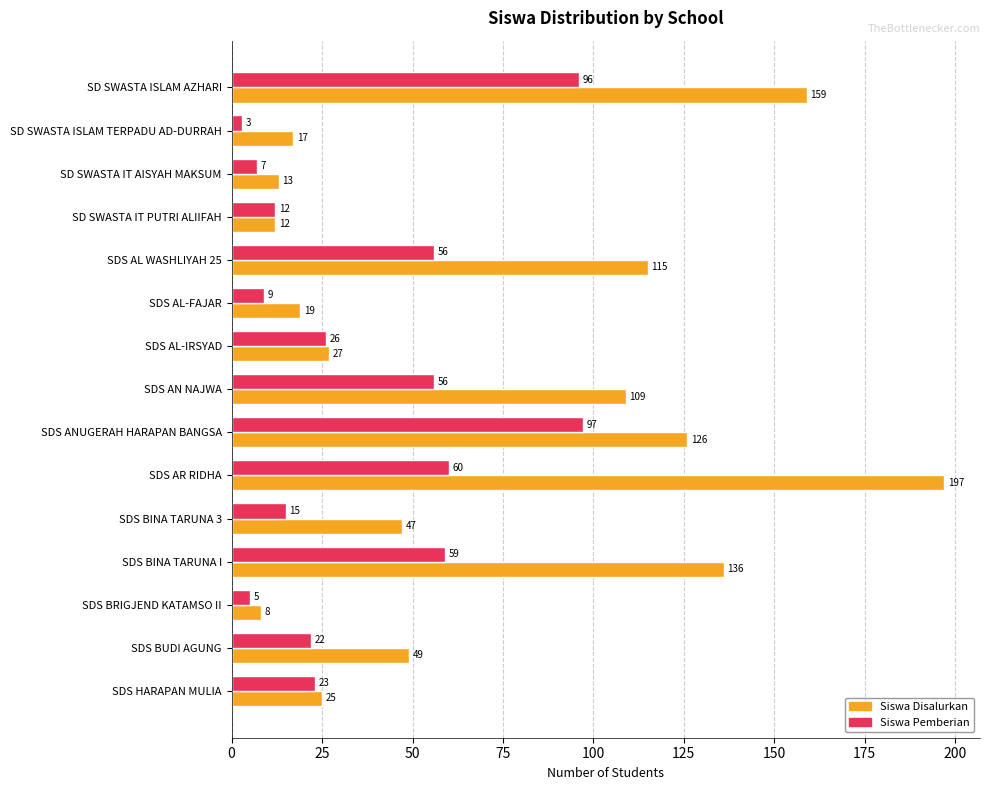

List the series in order of their peak value, highest first.

Siswa Disalurkan, Siswa Pemberian